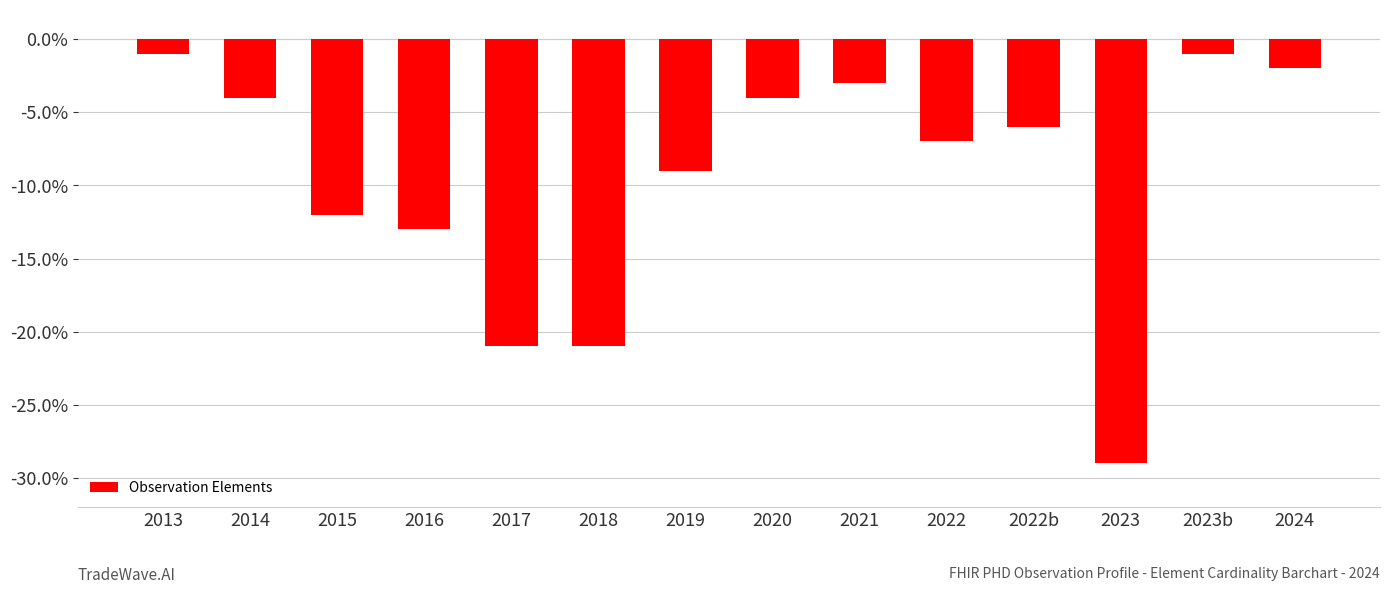

Reading left to right, extract all data points from this chart.

2013=-1	2014=-4	2015=-12	2016=-13	2017=-21	2018=-21	2019=-9	2020=-4	2021=-3	2022=-7	2022b=-6	2023=-29	2023b=-1	2024=-2